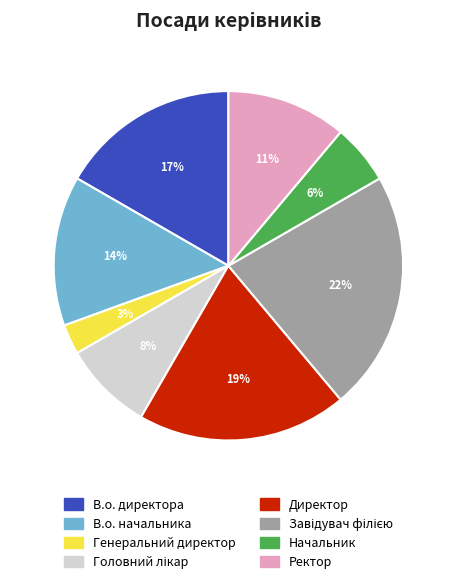

To the nearest percent, what portion does В.о. начальника represent?

14%